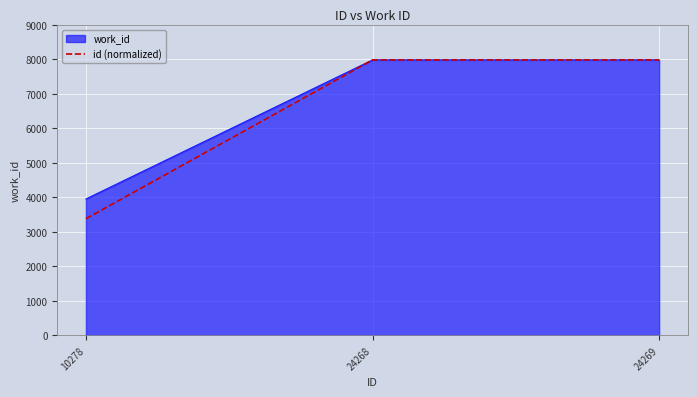

Which category has the lowest value in the id (normalized) series?

10278